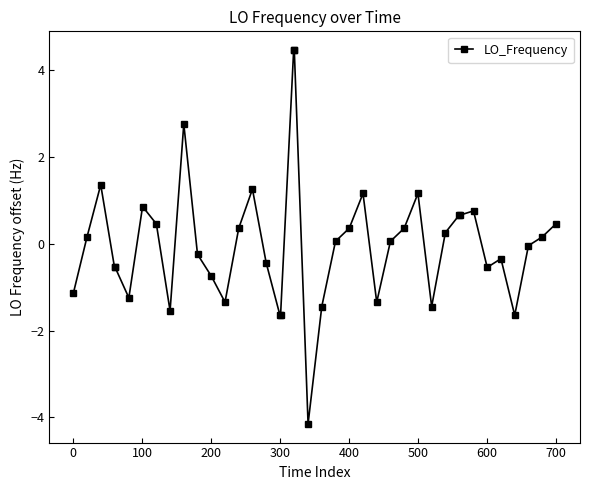

What is the difference between the second highest and second lowest values?

6.1